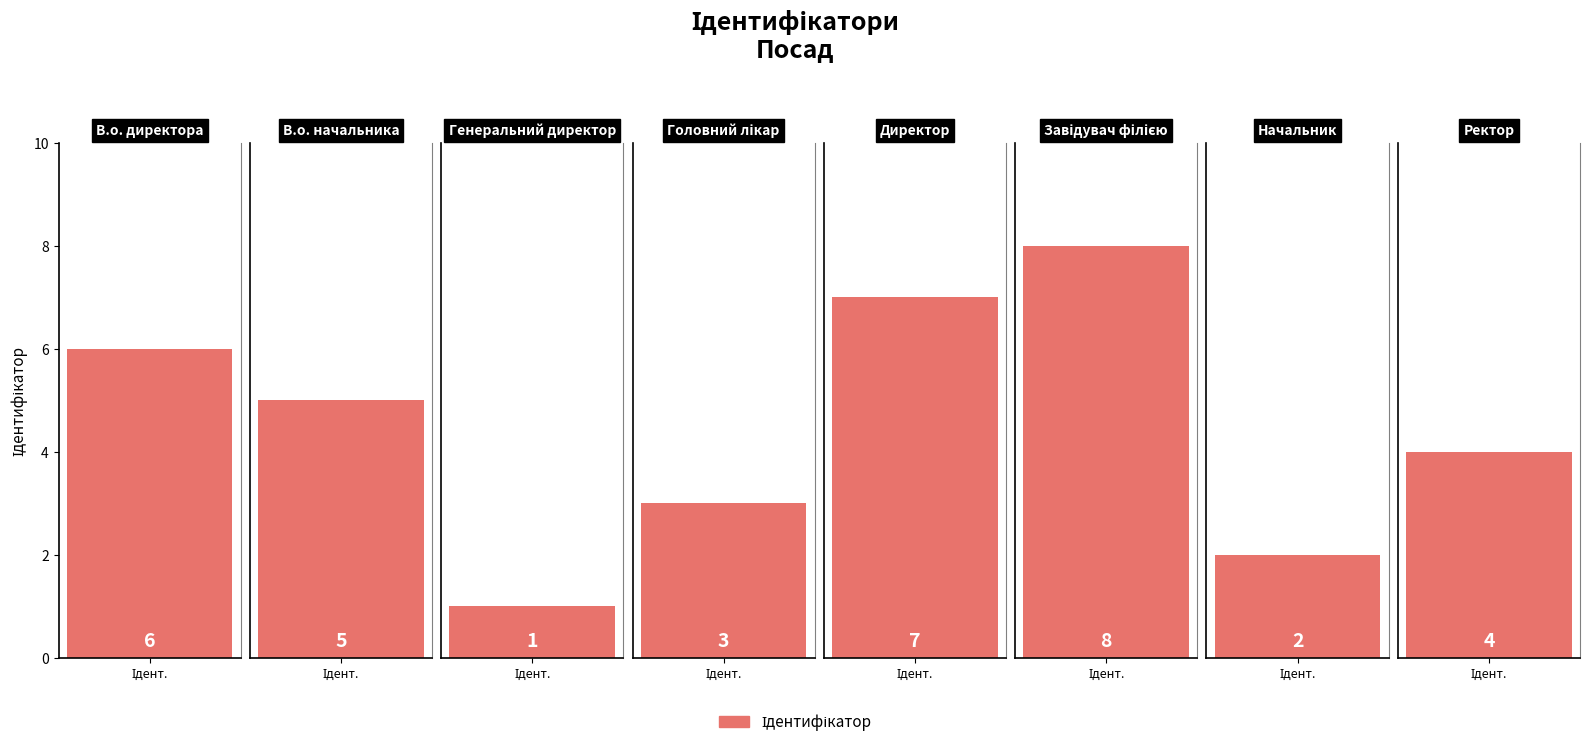

List the labels in order of value, largest first.

Завідувач філією, Директор, В.о. директора, В.о. начальника, Ректор, Головний лікар, Начальник, Генеральний директор